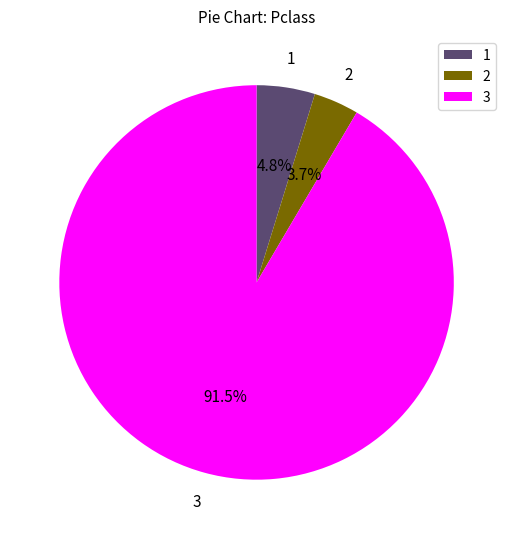

Does 3 represent more than half of the total?

Yes